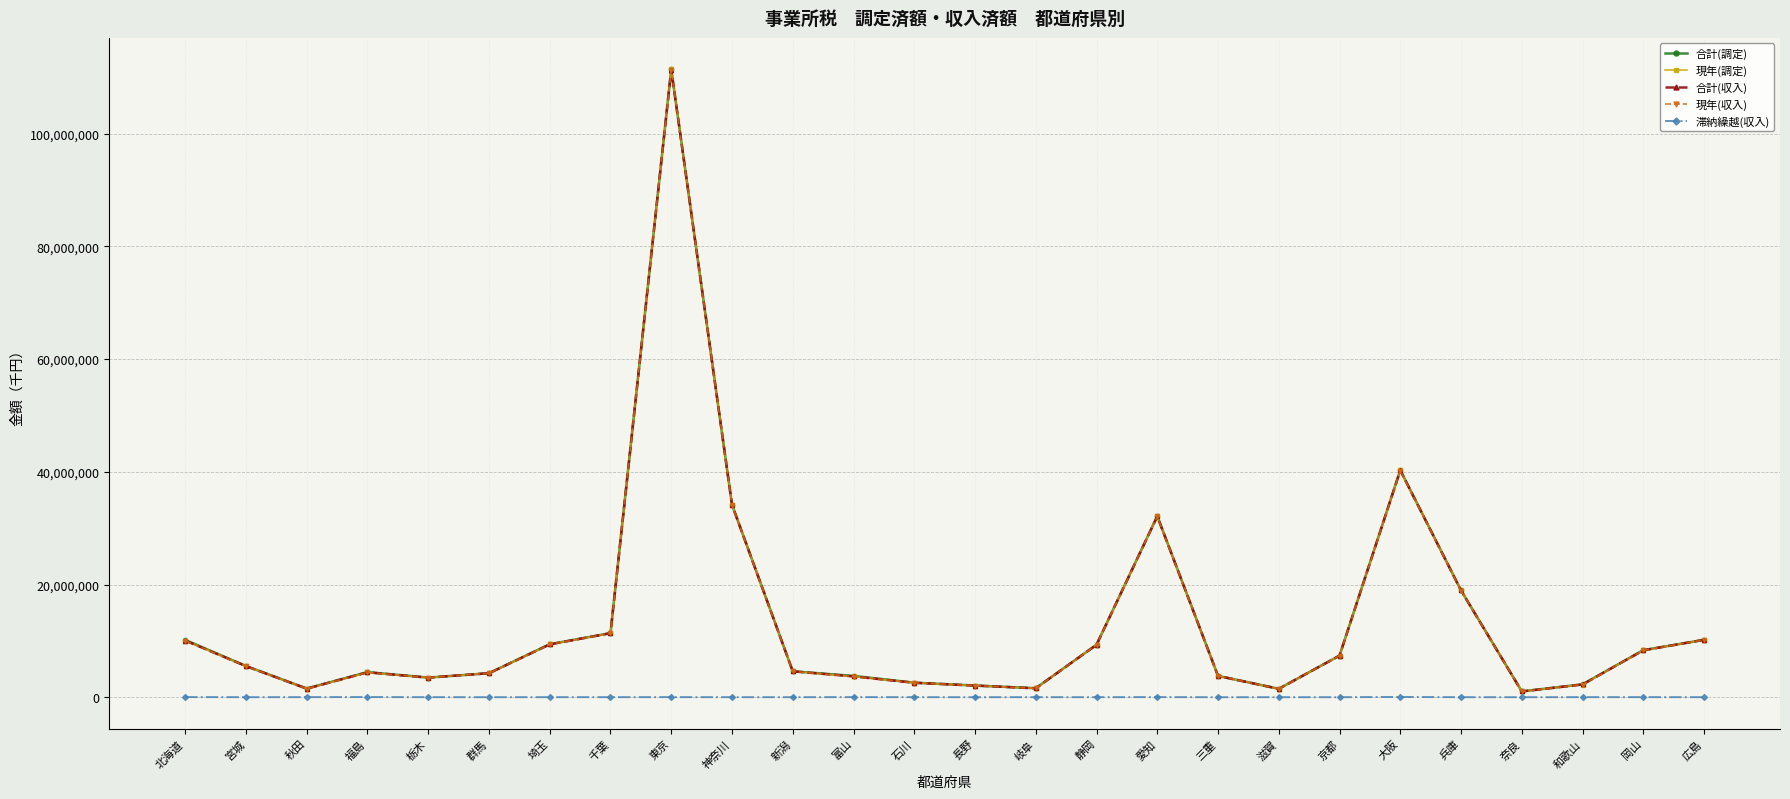

At which category is the sum across all series the highest?

東京